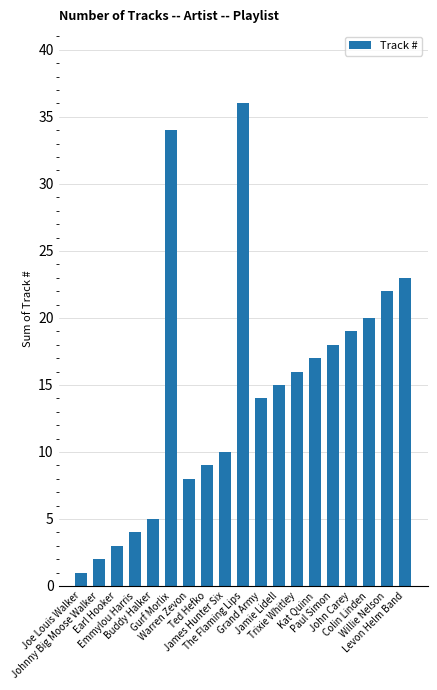

At which label does the data first exceed 15?

Gurf Morlix